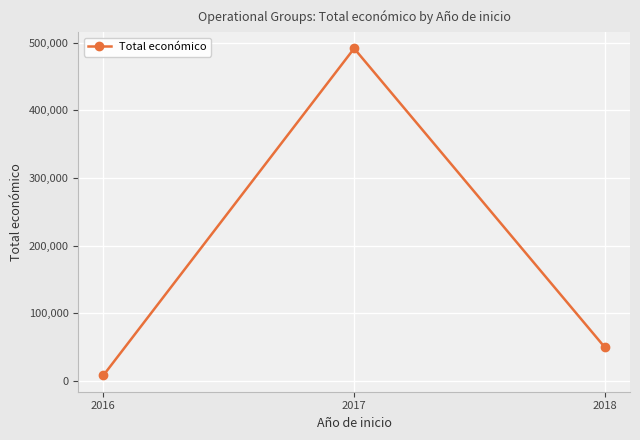

What is the value of the 2nd point from the left?

491483